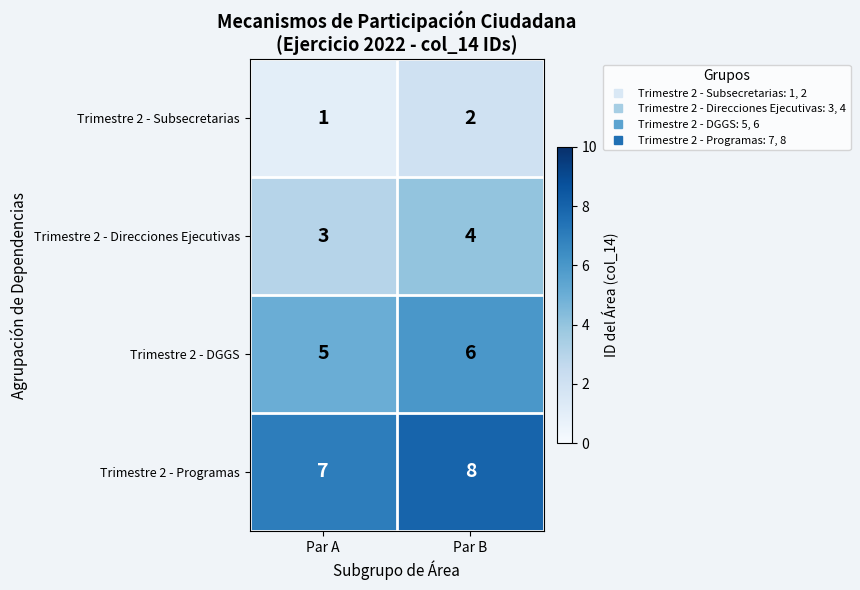

What is the greatest value displayed?

8